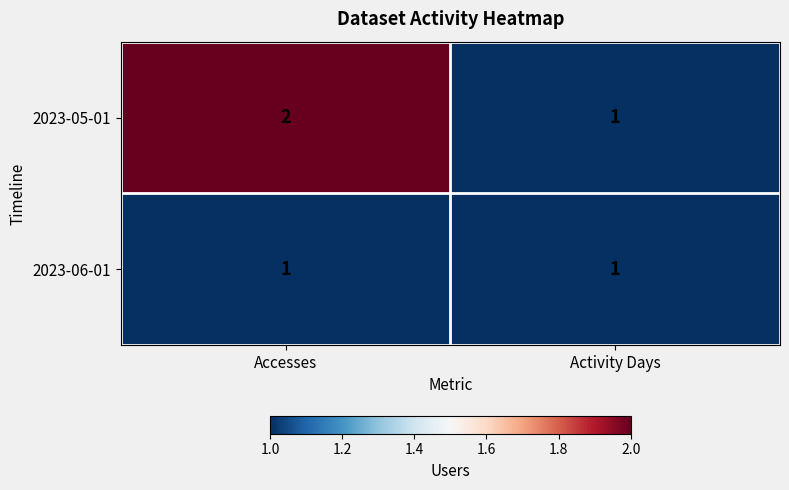

Which series has the largest range (max minus min)?

2023-05-01